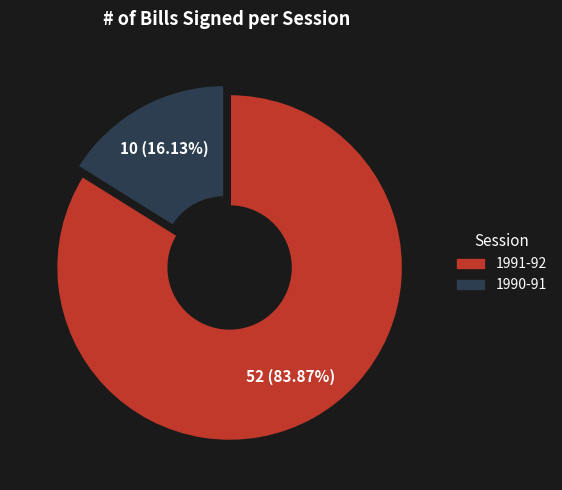

To the nearest percent, what is the difference between the 1991-92 and 1990-91 slice percentages?

68%